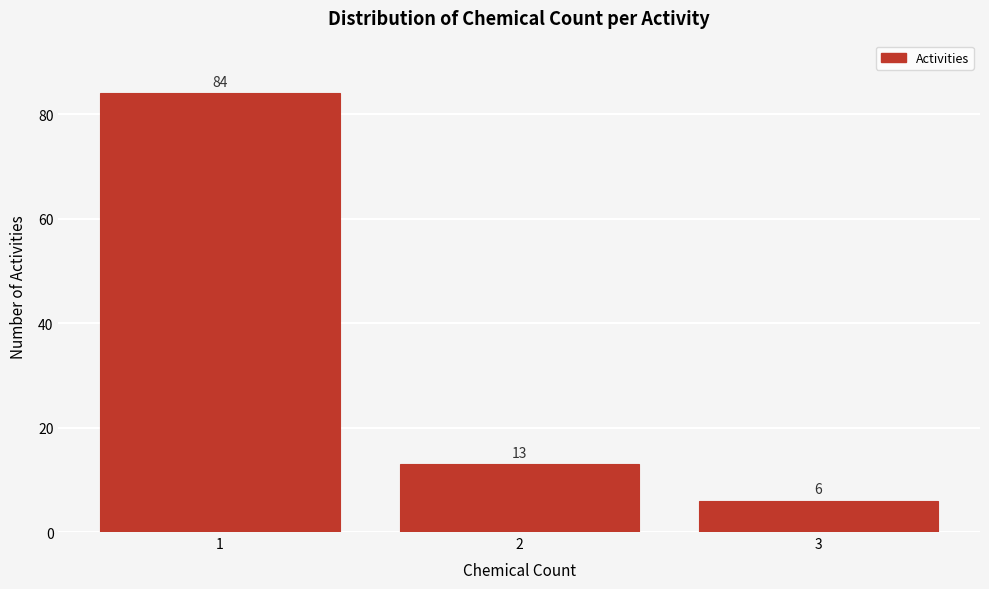

Reading left to right, list all the values displayed in this chart.

84	13	6